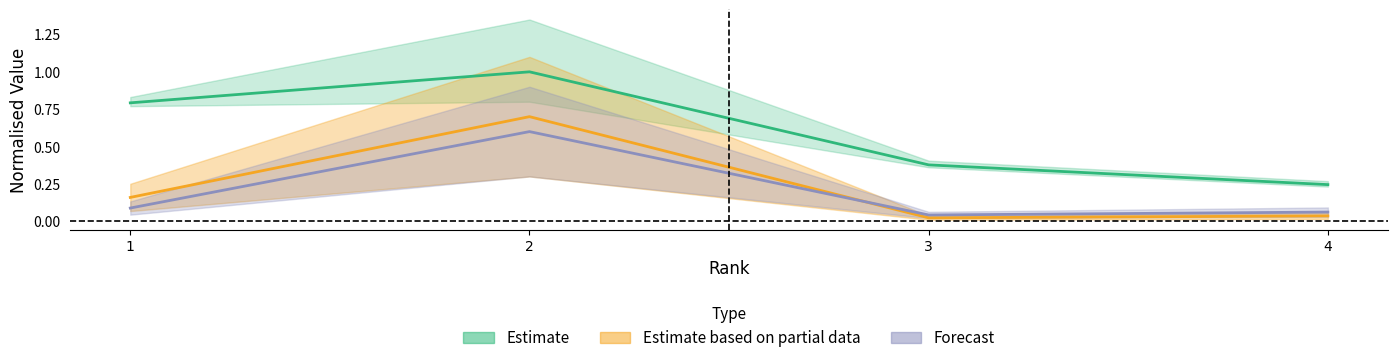

Where is the first local minimum for Total Refs.?

3